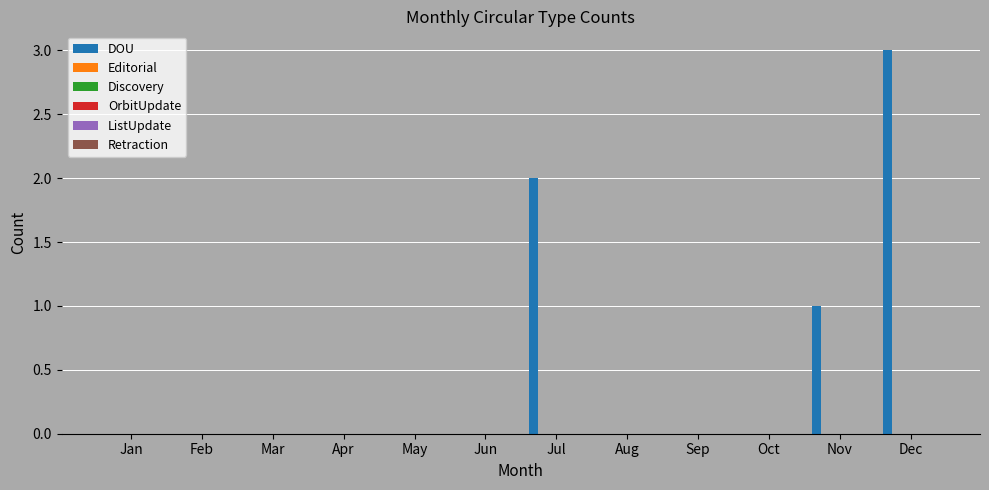

What is the sum of all values?

6